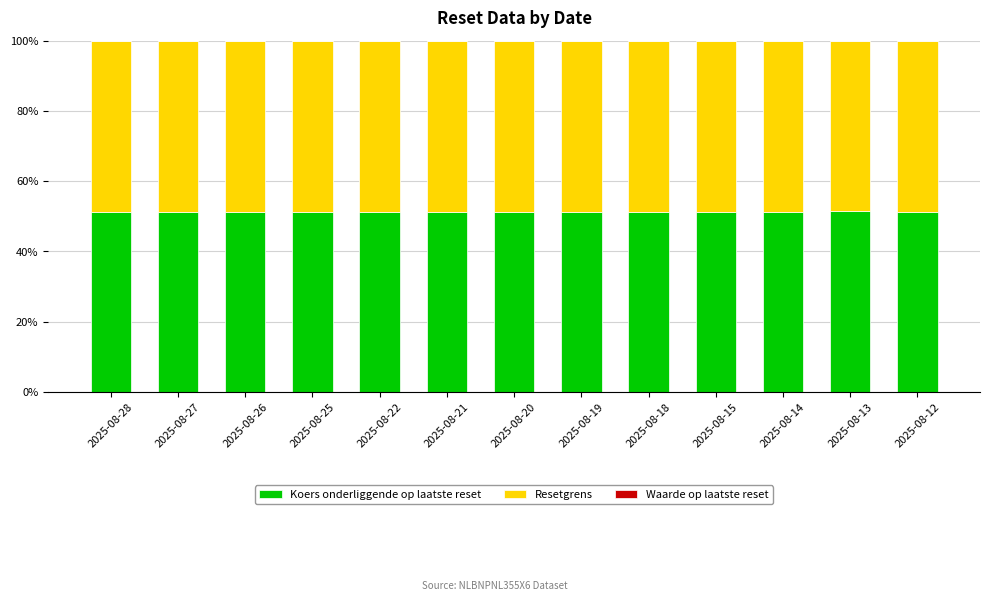

How many series are shown in this chart?

3